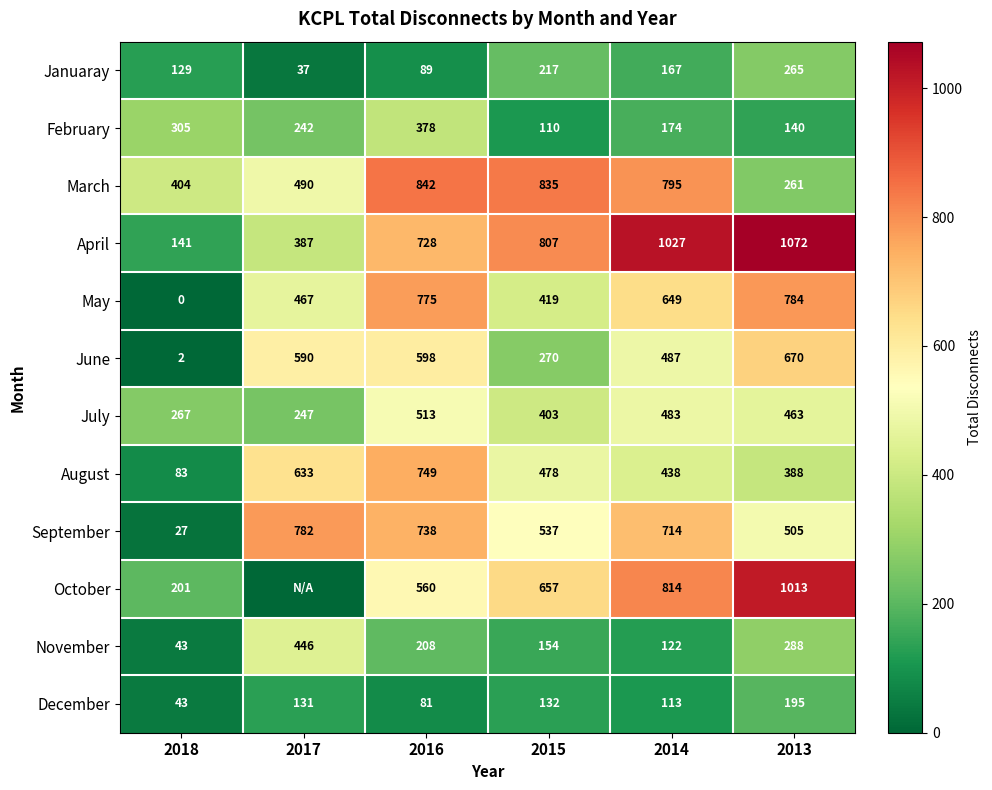

Is it true that May equals 0 at 2018?

True